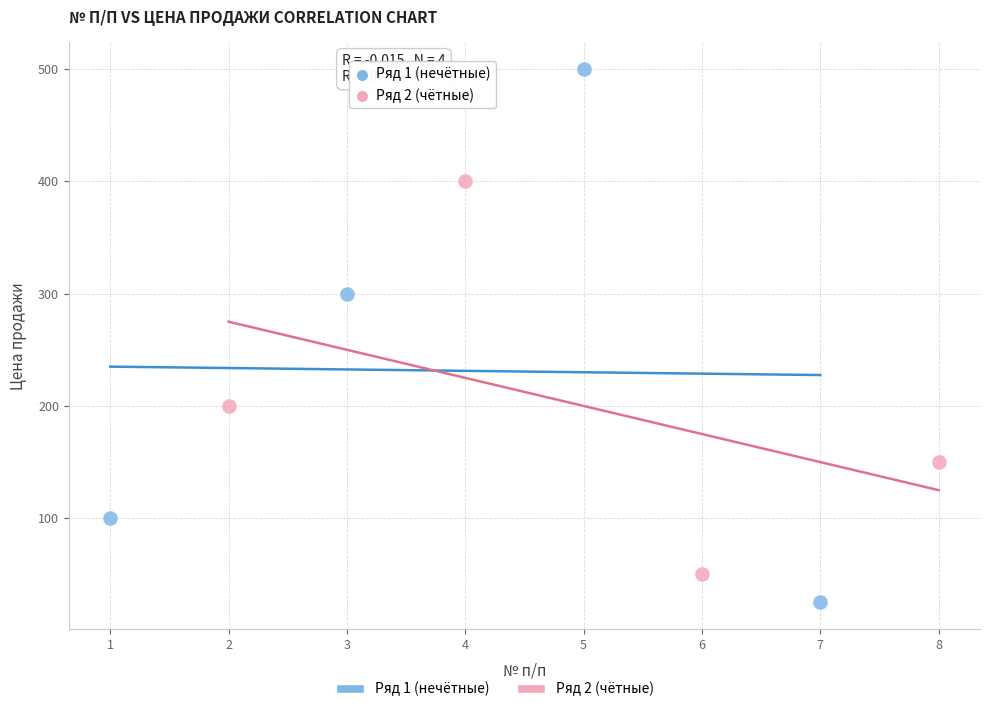

Which series contains the highest Y value?

Ряд 1 (нечётные)